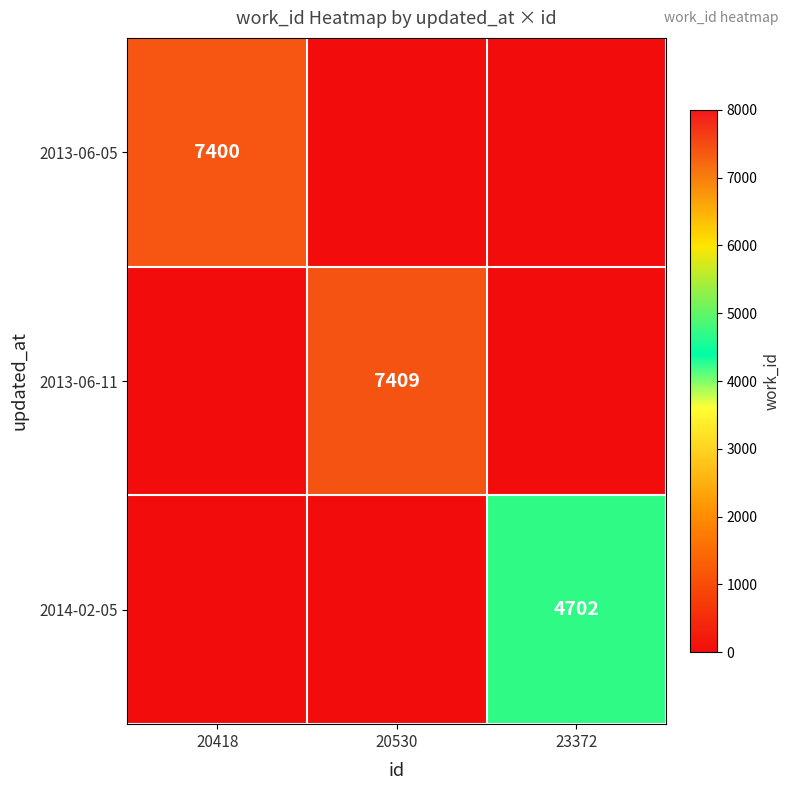

True or false: 2013-06-05 has a value of 1968 at 20418.

False